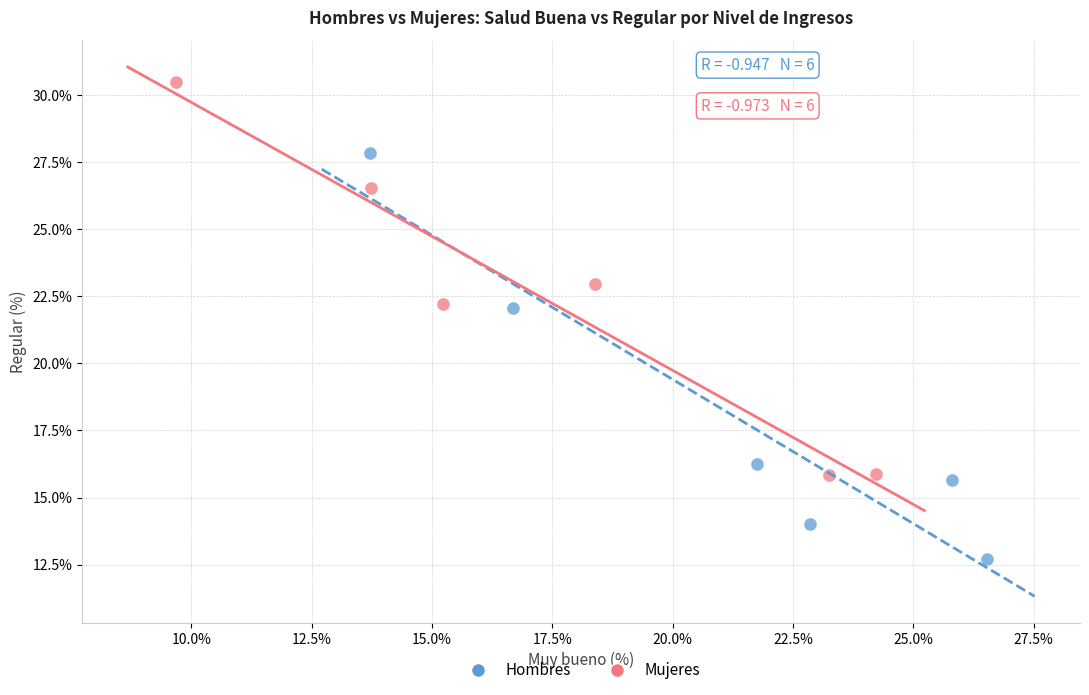

Which series reaches the maximum Y coordinate?

Mujeres